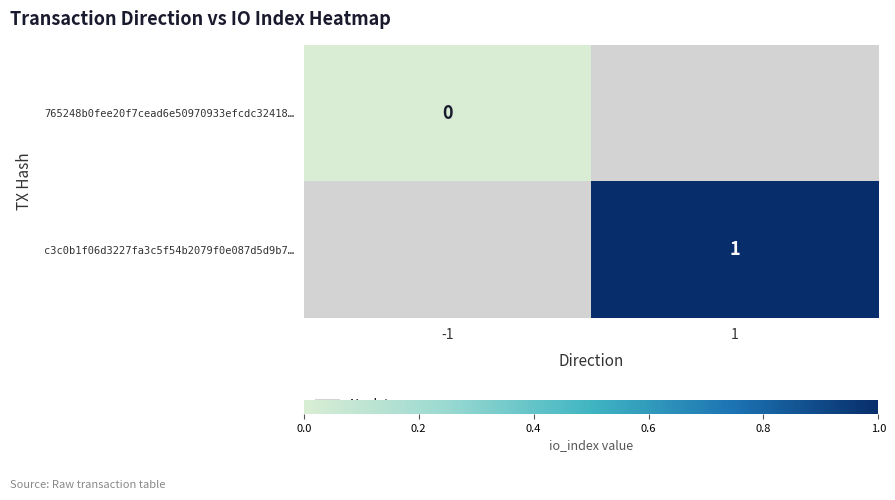

True or false: c3c0b1f06d3227fa3c5f54b2079f0e087d5d9b7… has a value of 2 at 1.

False